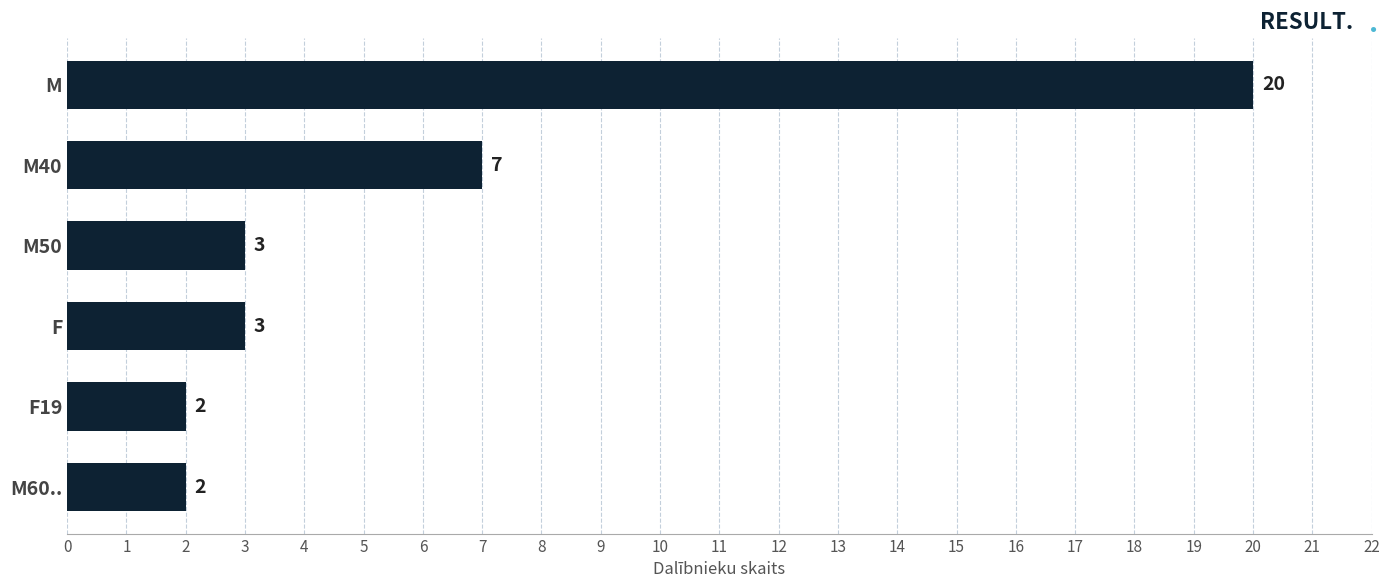

What is the maximum value shown in the chart?

20